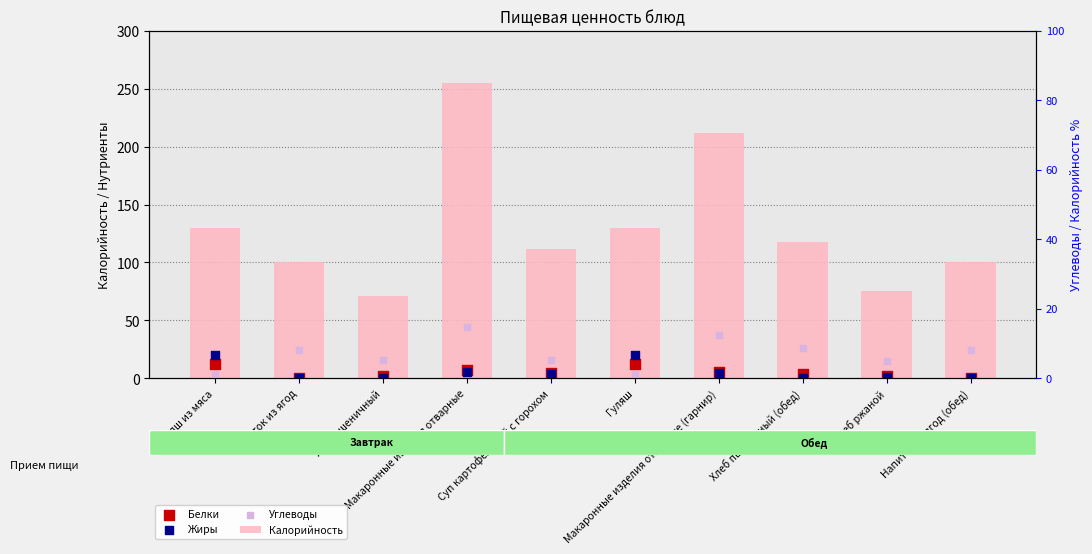

What are all the series names shown in the legend?

Калорийность, Белки, Жиры, Углеводы